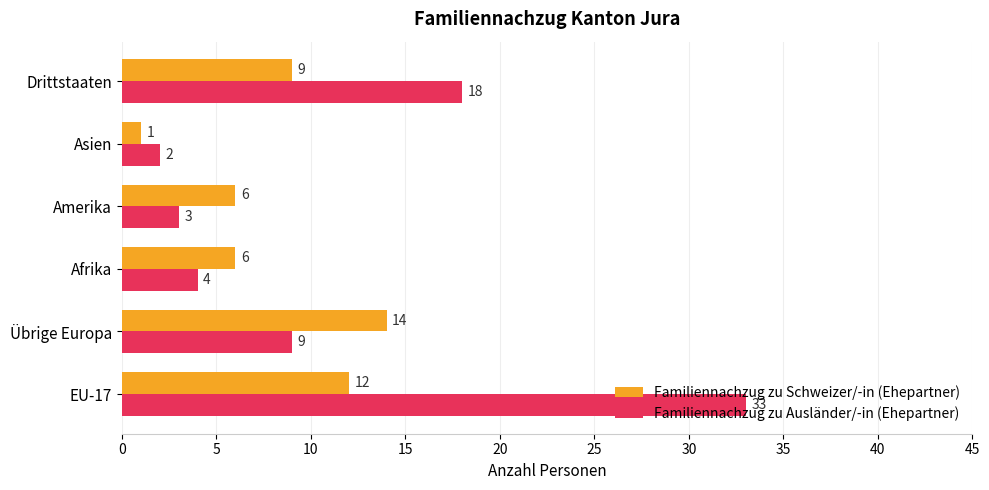

At which label is Familiennachzug zu Ausländer/-in (Ehepartner) closest to 17?

Drittstaaten